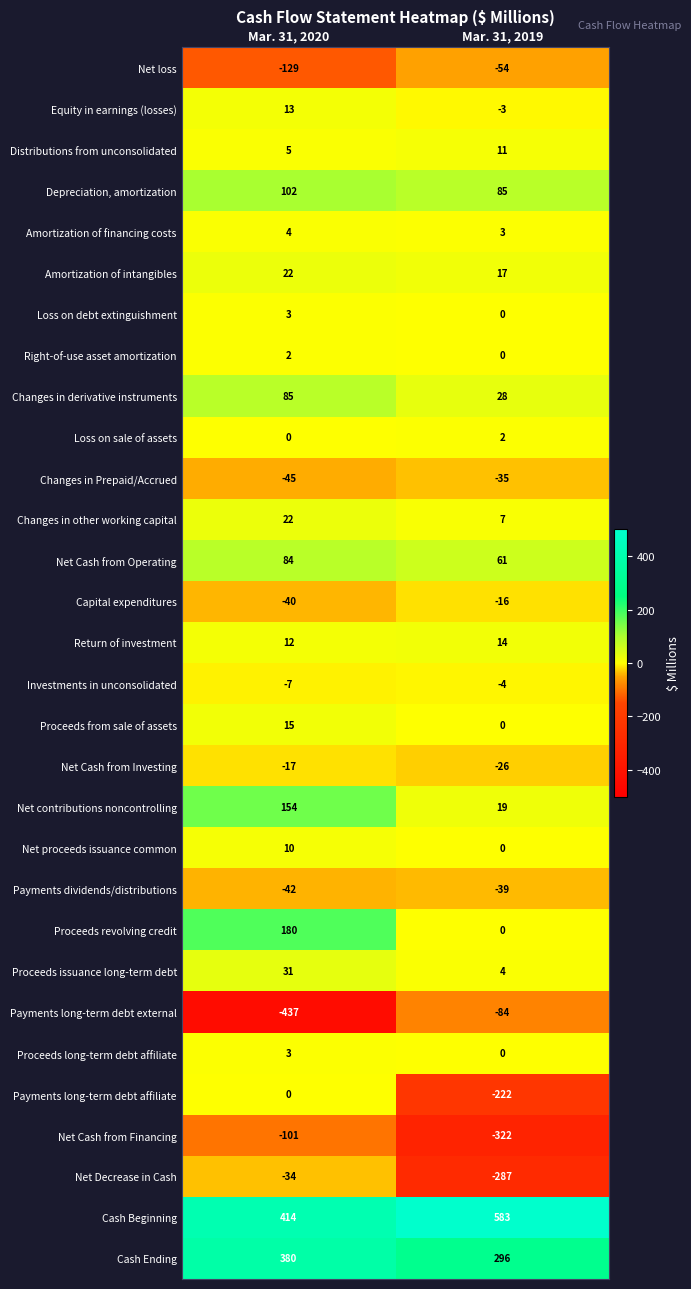

What is the spread (max minus min) of values at Mar. 31, 2020?

851